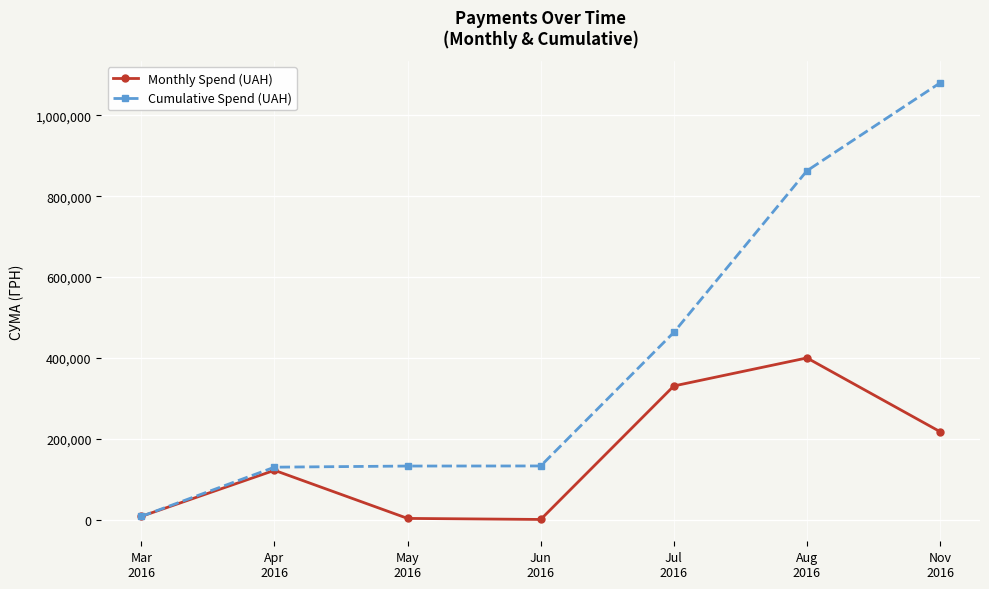

Which series has the largest total across all categories?

Cumulative Spend (UAH)